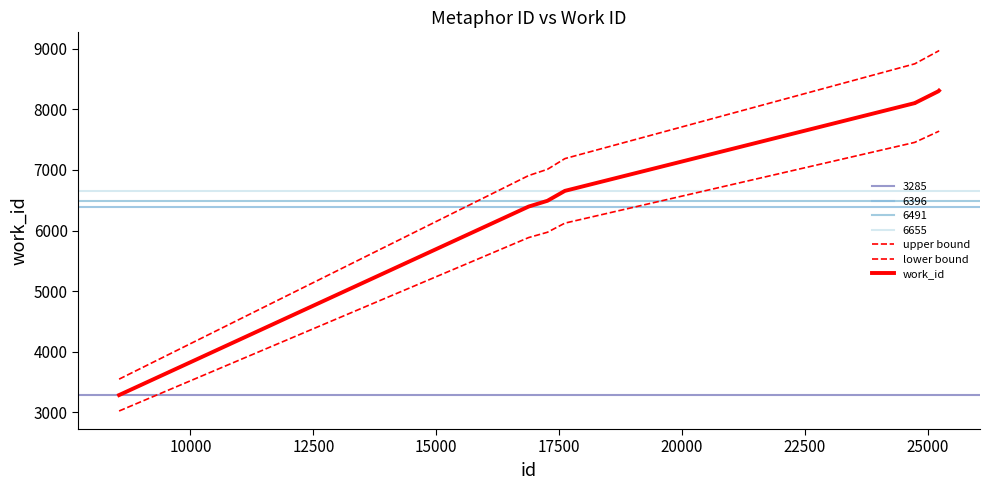

Does the chart display data point markers on the line(s)?

No